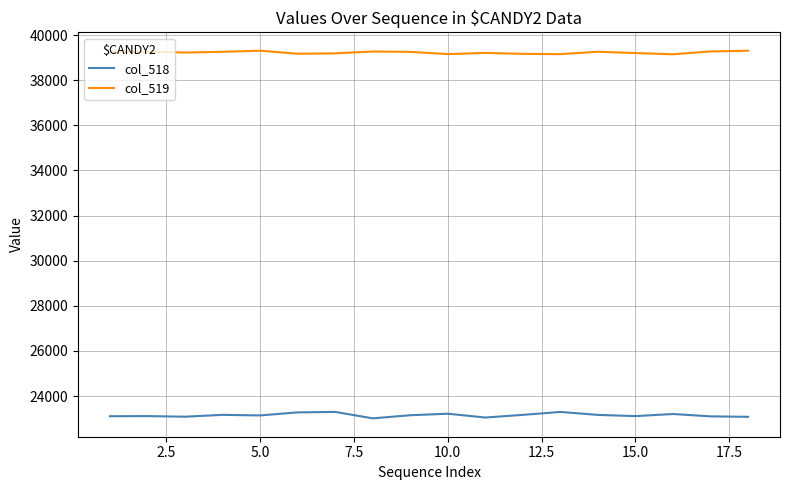

Which series has the largest total across all categories?

col_519